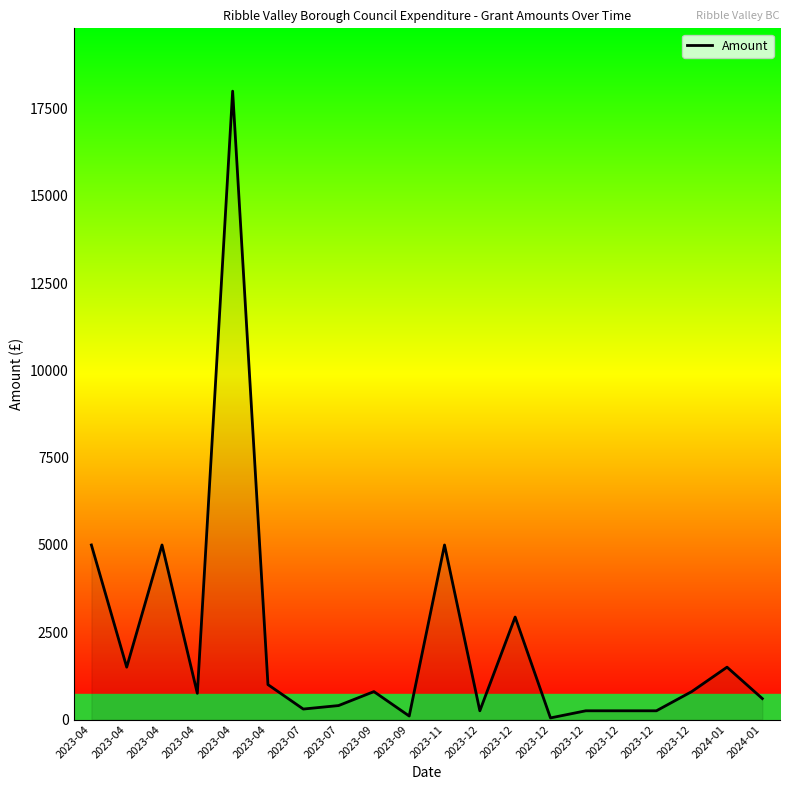

Does the chart display data point markers on the line(s)?

No